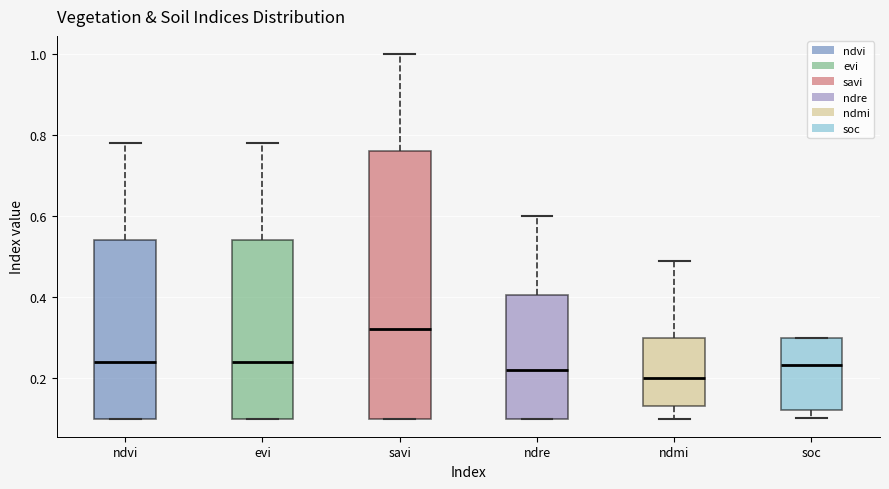

Reading left to right, read every box against the y-axis: the position of its median line, the range the box covers, and the ends of its whiskers. The values are not printed on the chart, so give them approximately, as read against the axis.

ndvi: median 0.24, box 0.10 to 0.54, whiskers 0.10 to 0.78
evi: median 0.24, box 0.10 to 0.54, whiskers 0.10 to 0.78
savi: median 0.32, box 0.10 to 0.76, whiskers 0.10 to 1.00
ndre: median 0.22, box 0.10 to 0.40, whiskers 0.10 to 0.60
ndmi: median 0.20, box 0.14 to 0.30, whiskers 0.10 to 0.50
soc: median 0.24, box 0.12 to 0.30, whiskers 0.10 to 0.30